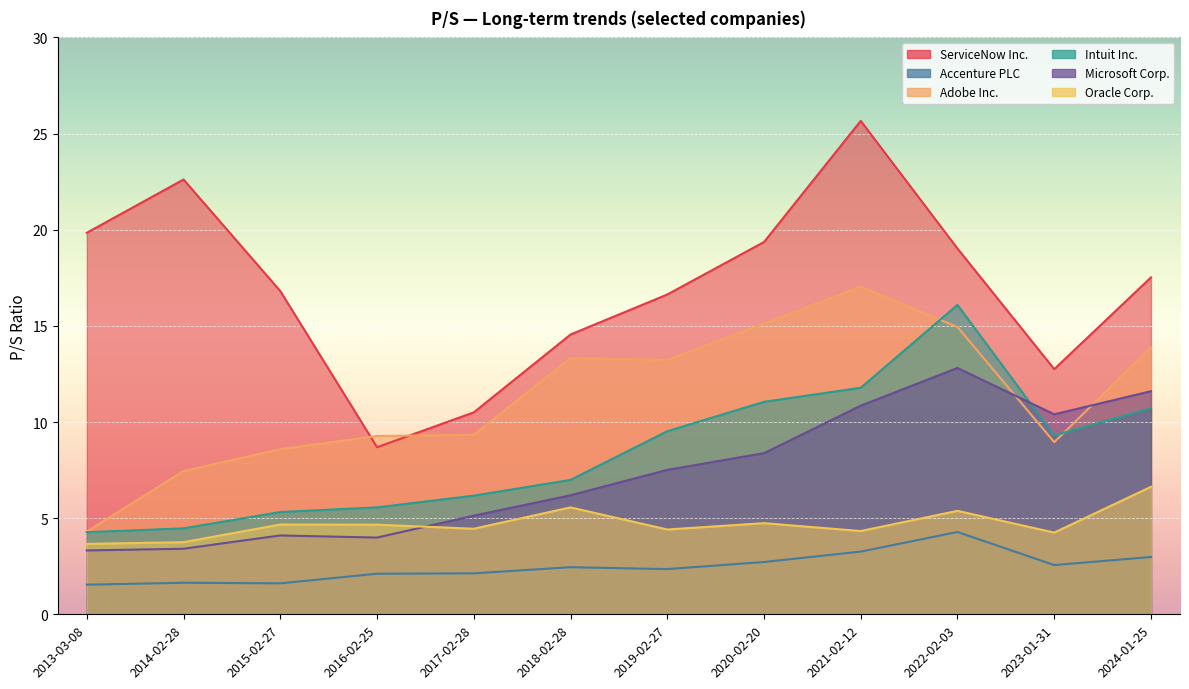

What is the maximum value for ServiceNow Inc.?

25.7